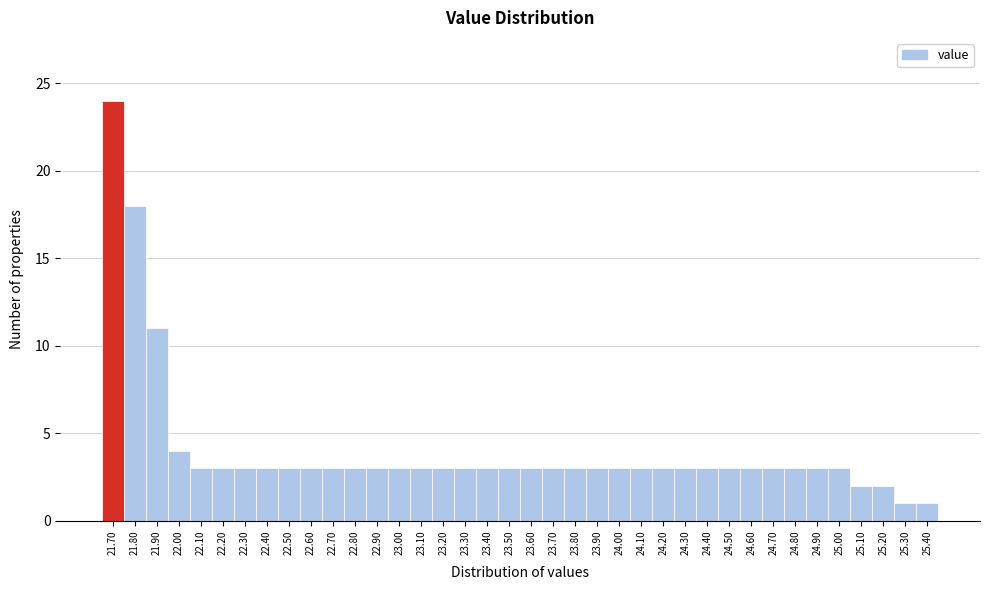

What is the maximum value shown in the chart?

24